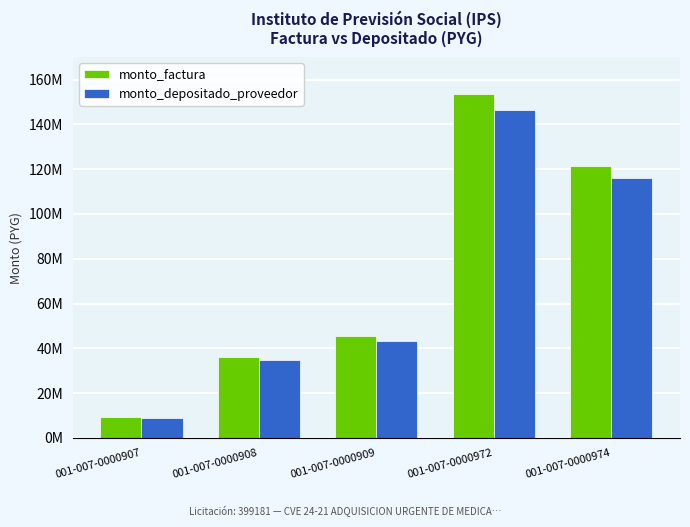

What value does the monto_factura series have at 001-007-0000908, to the nearest 10?

36300000